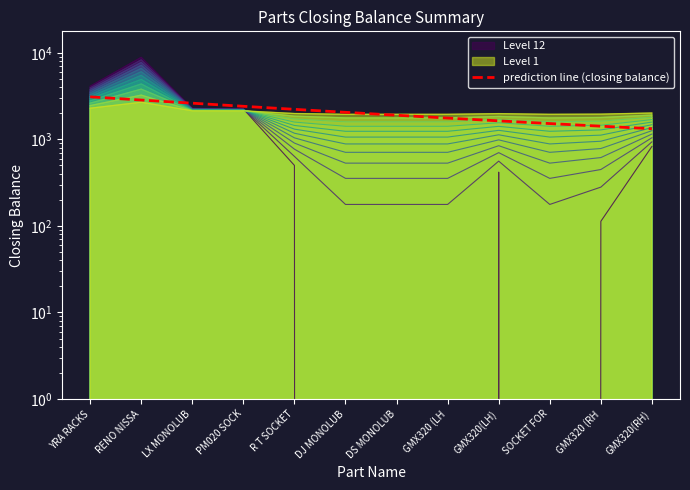

True or false: the data has more than 0 interior local peaks.

False